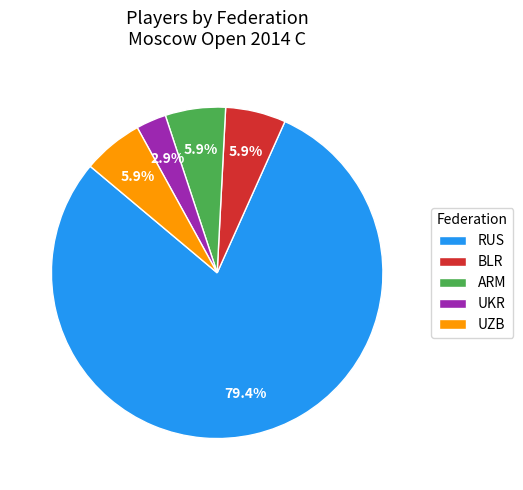

Approximately how many times larger is the value at UZB compared to RUS?

0.1